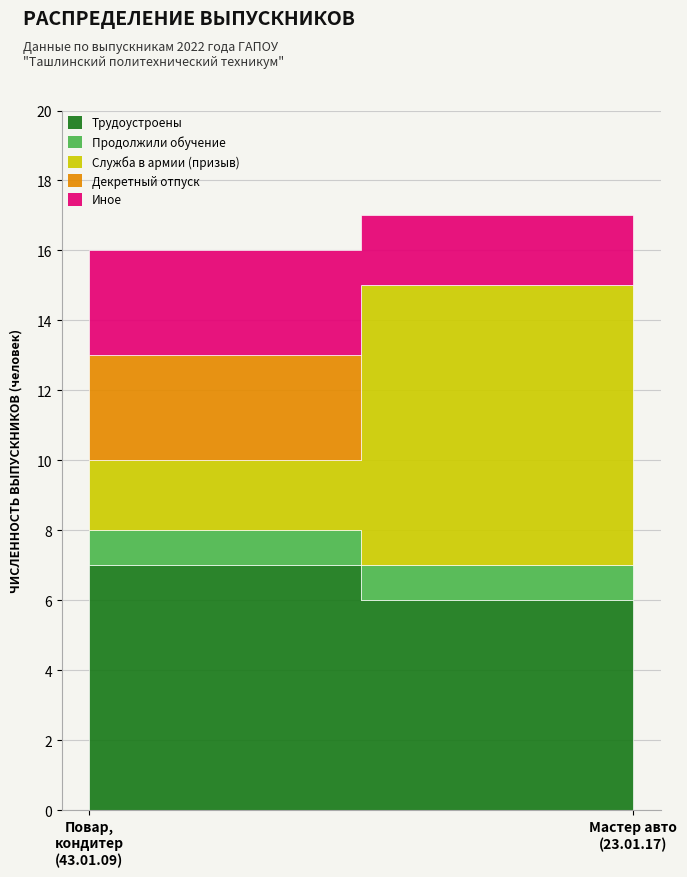

Which series has the largest total across all categories?

Трудоустроены